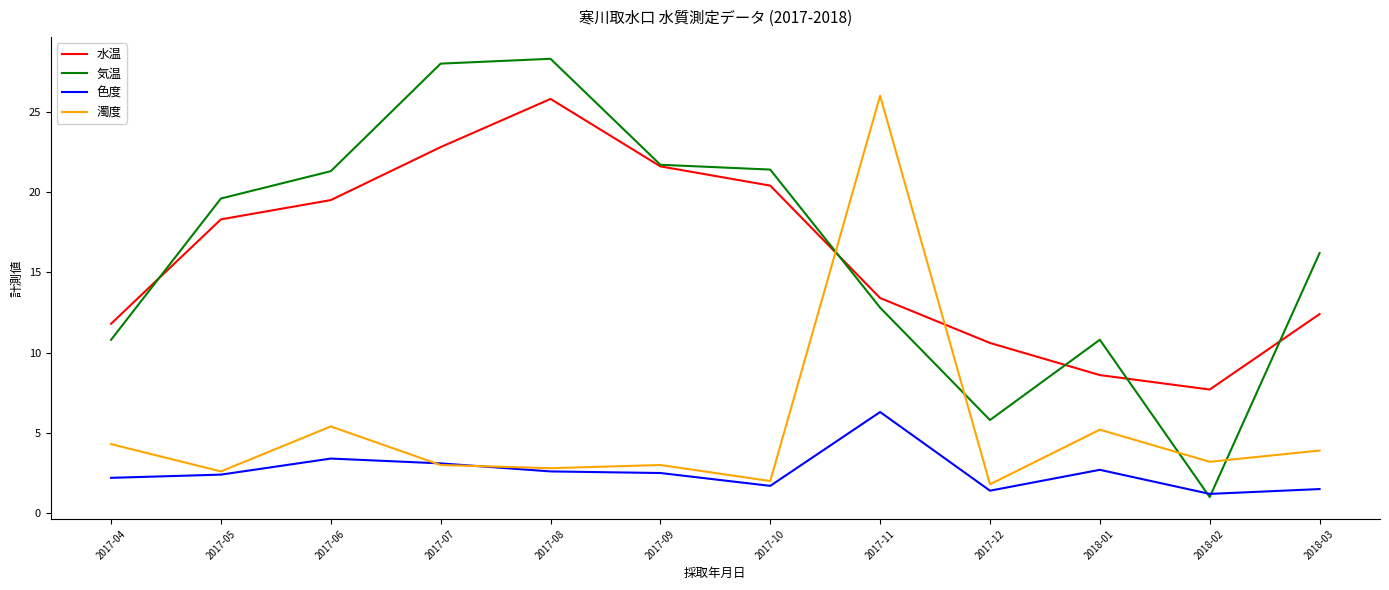

True or false: 濁度 has a value of 5.6 at 2018-02.

False